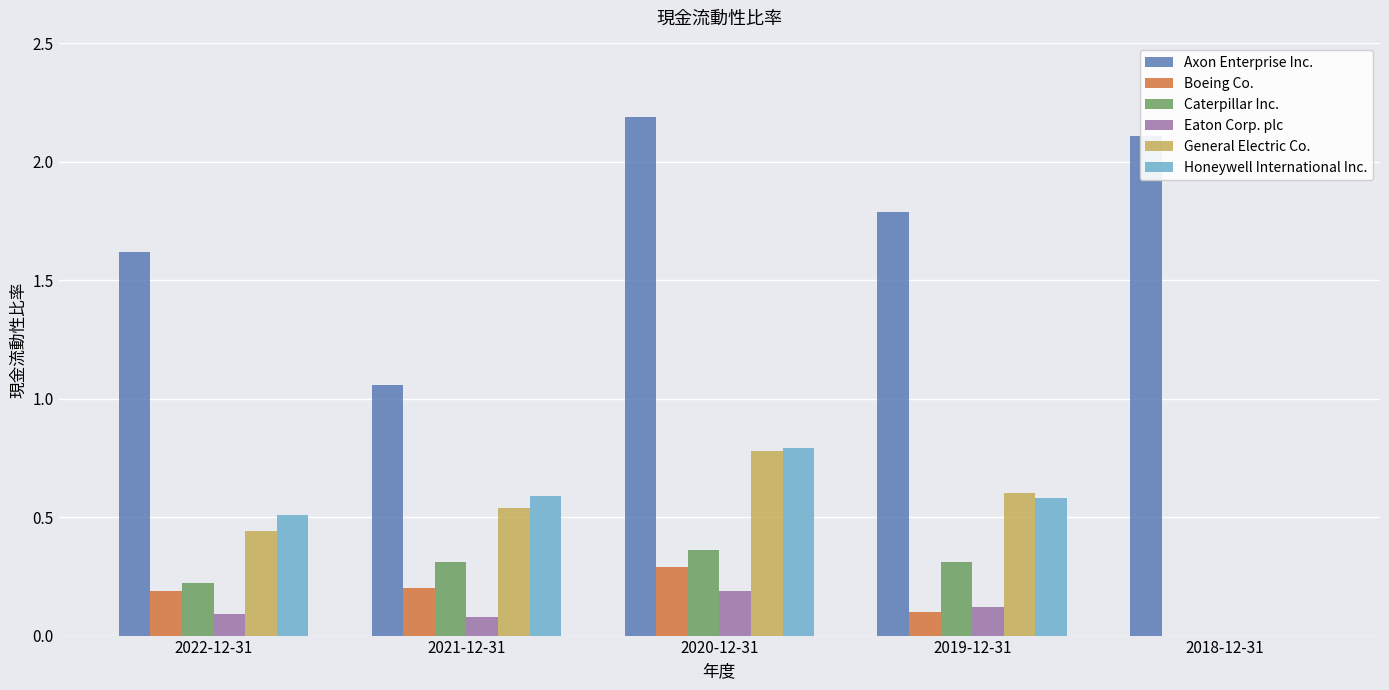

True or false: General Electric Co. has a value of 0.6 at 2019-12-31.

True